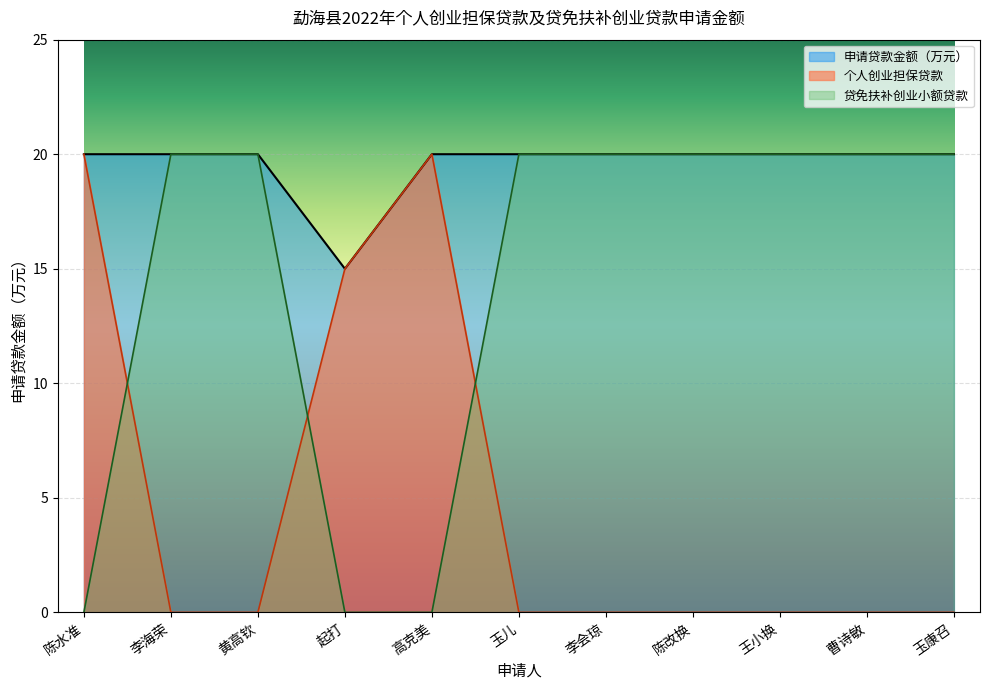

What is the approximate value at 李会琼?

20